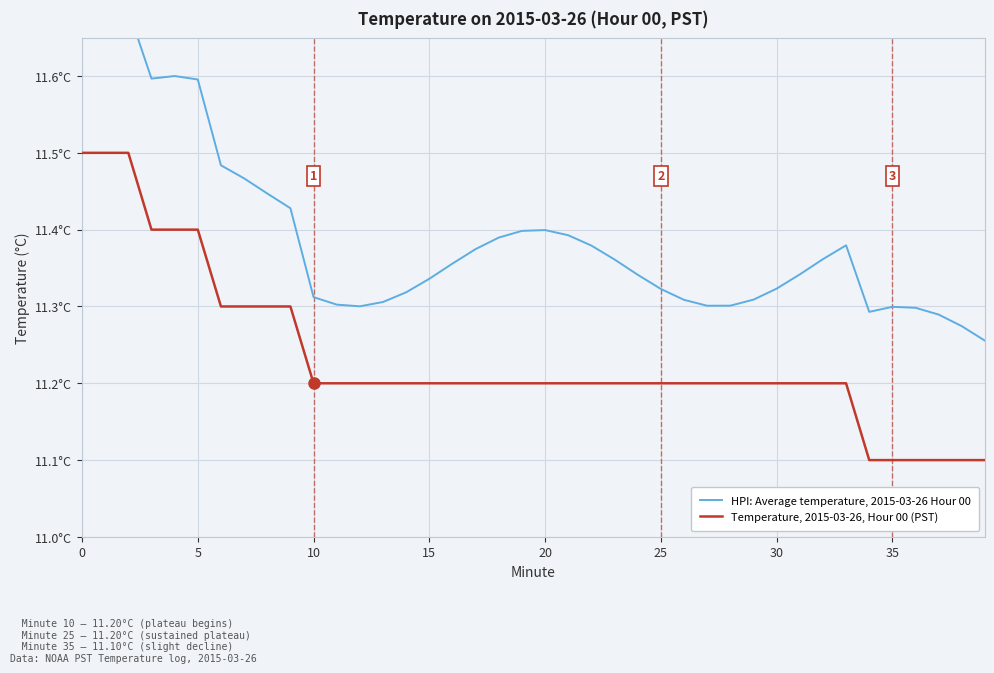

True or false: HPI: Average temperature, 2015-03-26 Hour 00 and Temperature, 2015-03-26, Hour 00 (PST) cross at least once.

False